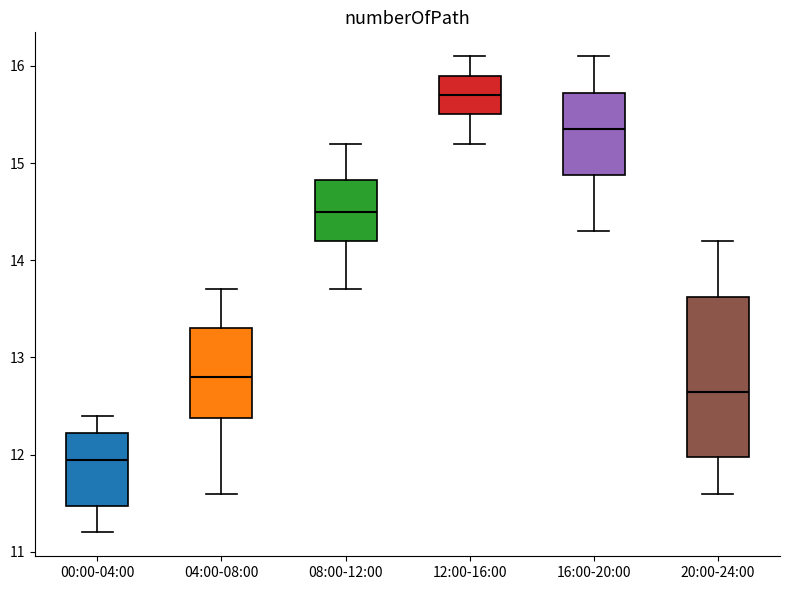

Reading left to right, read every box against the y-axis: the position of its median line, the range the box covers, and the ends of its whiskers. The values are not printed on the chart, so give them approximately, as read against the axis.

00:00-04:00: median 12.0, box 11.5 to 12.2, whiskers 11.2 to 12.4
04:00-08:00: median 12.8, box 12.4 to 13.3, whiskers 11.6 to 13.7
08:00-12:00: median 14.5, box 14.2 to 14.8, whiskers 13.7 to 15.2
12:00-16:00: median 15.7, box 15.5 to 15.9, whiskers 15.2 to 16.1
16:00-20:00: median 15.4, box 14.9 to 15.7, whiskers 14.3 to 16.1
20:00-24:00: median 12.7, box 12.0 to 13.6, whiskers 11.6 to 14.2